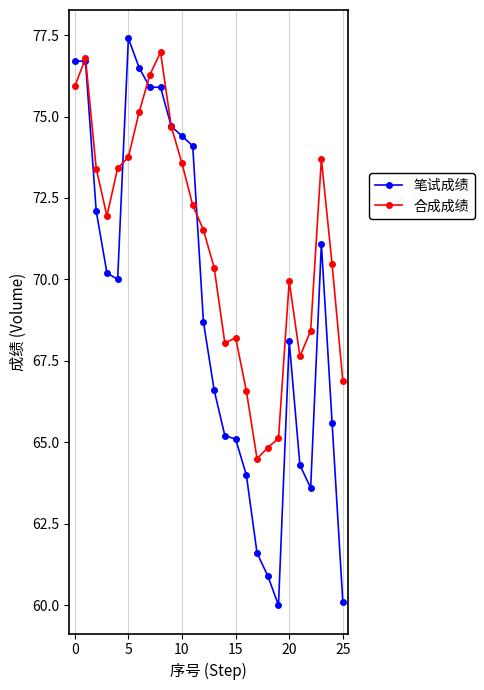

How many intersections are there between 合成成绩 and 笔试成绩?

5